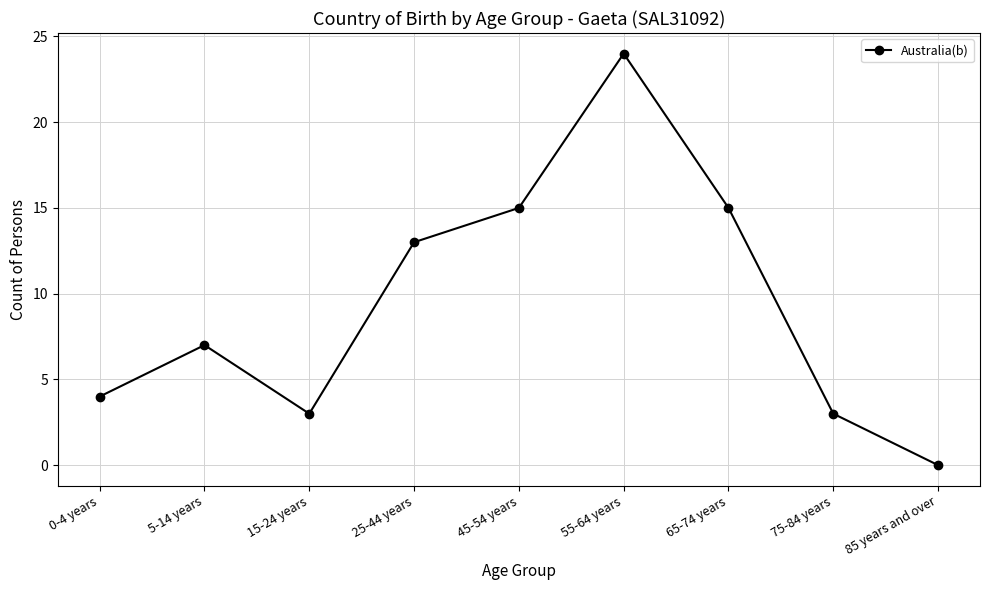

How many interior local valleys (lower than both neighbors) does the data have?

1